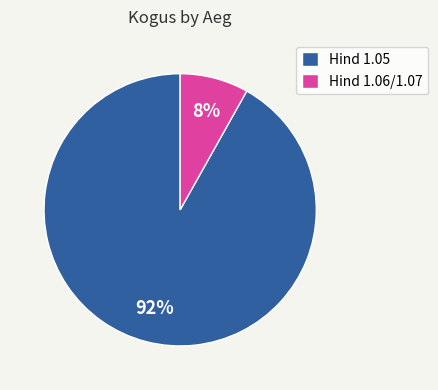

Is there a majority slice in this chart?

Yes